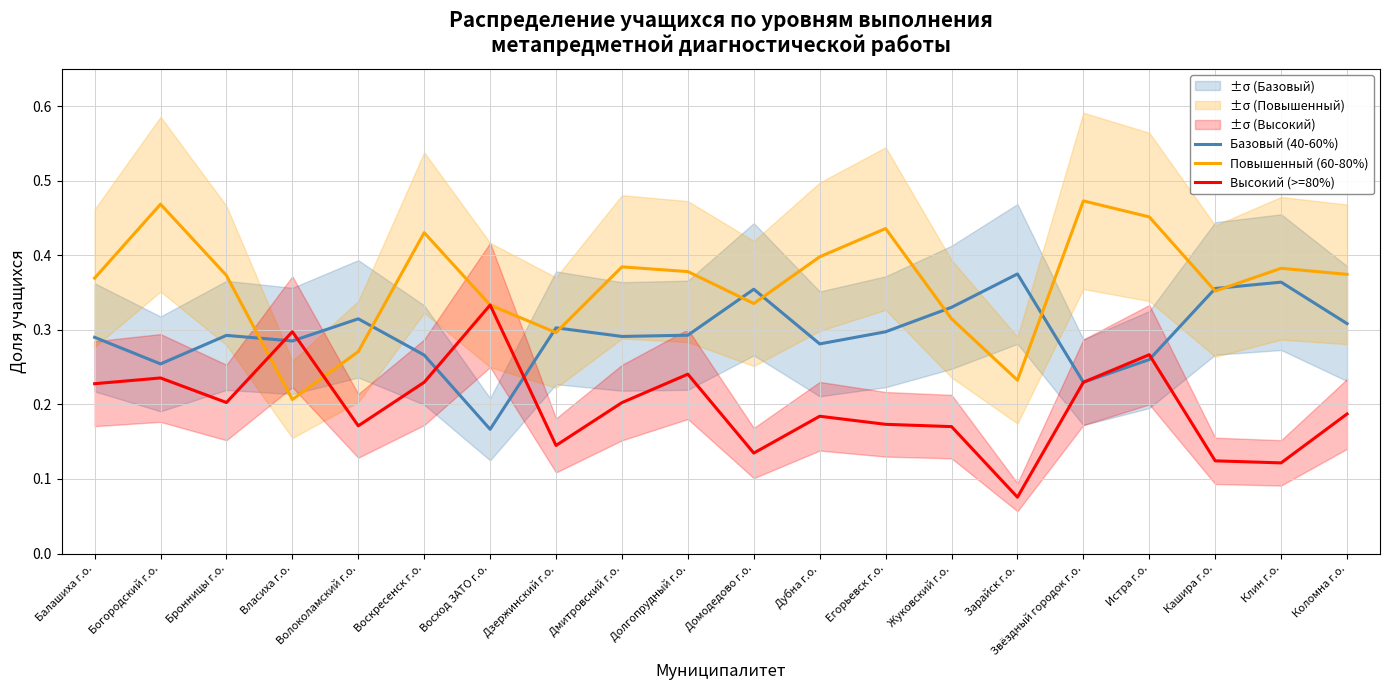

What is the maximum value shown in the chart?

0.5